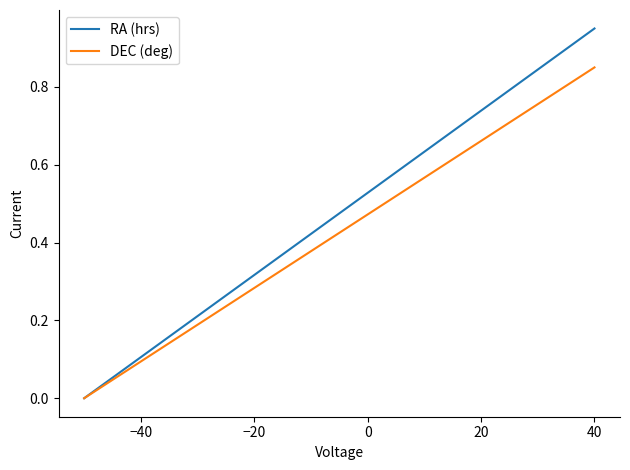

Which series has the widest spread of values?

RA (hrs)